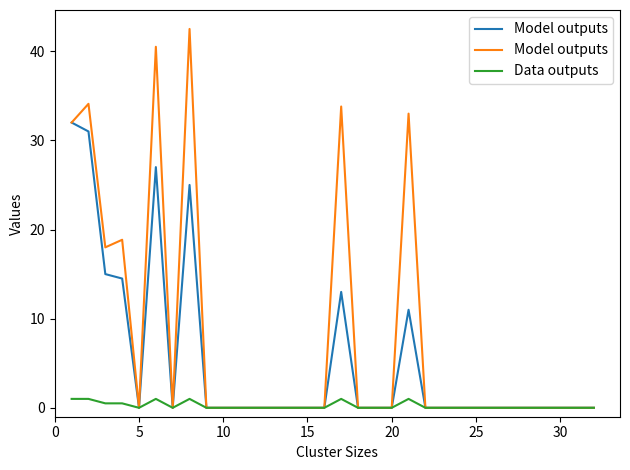

What is the highest value of the Data outputs series?

1.0